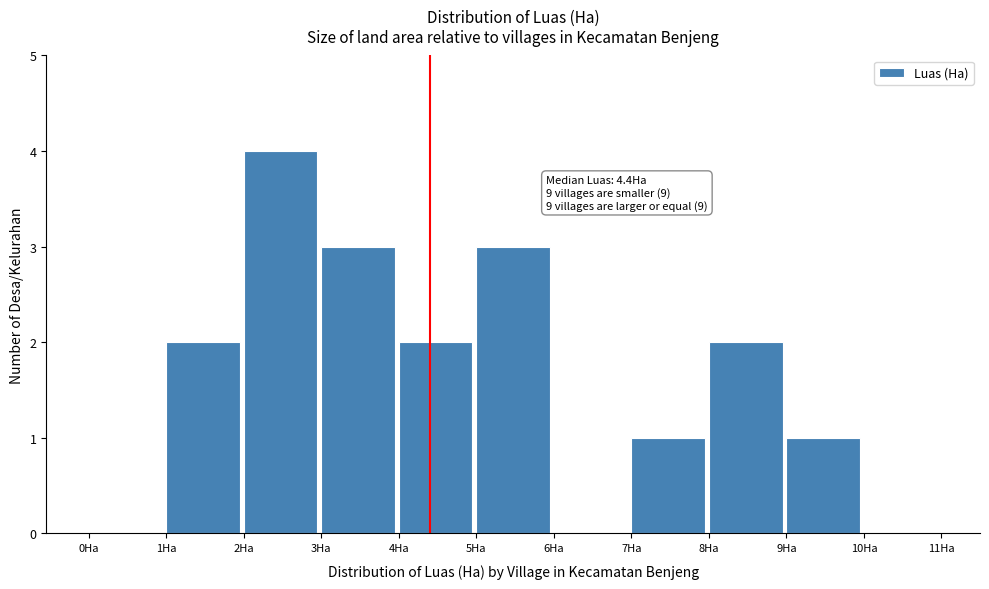

Which range on the x-axis has the tallest bar?

2 to 3